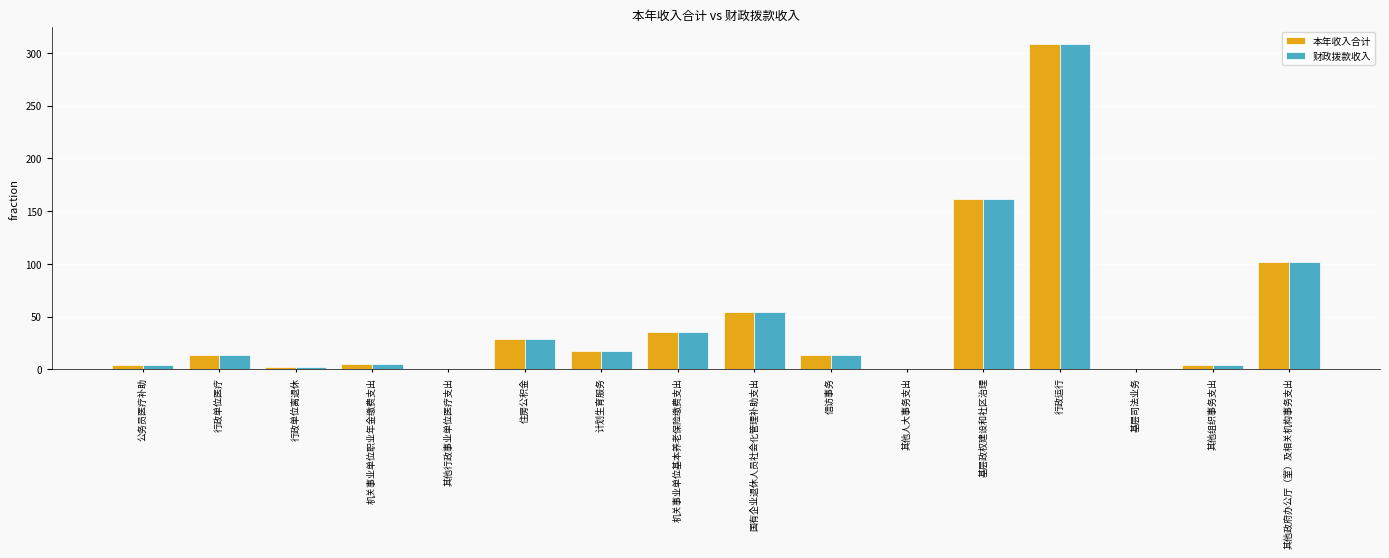

Are the bars grouped side by side (vs. stacked)?

Yes